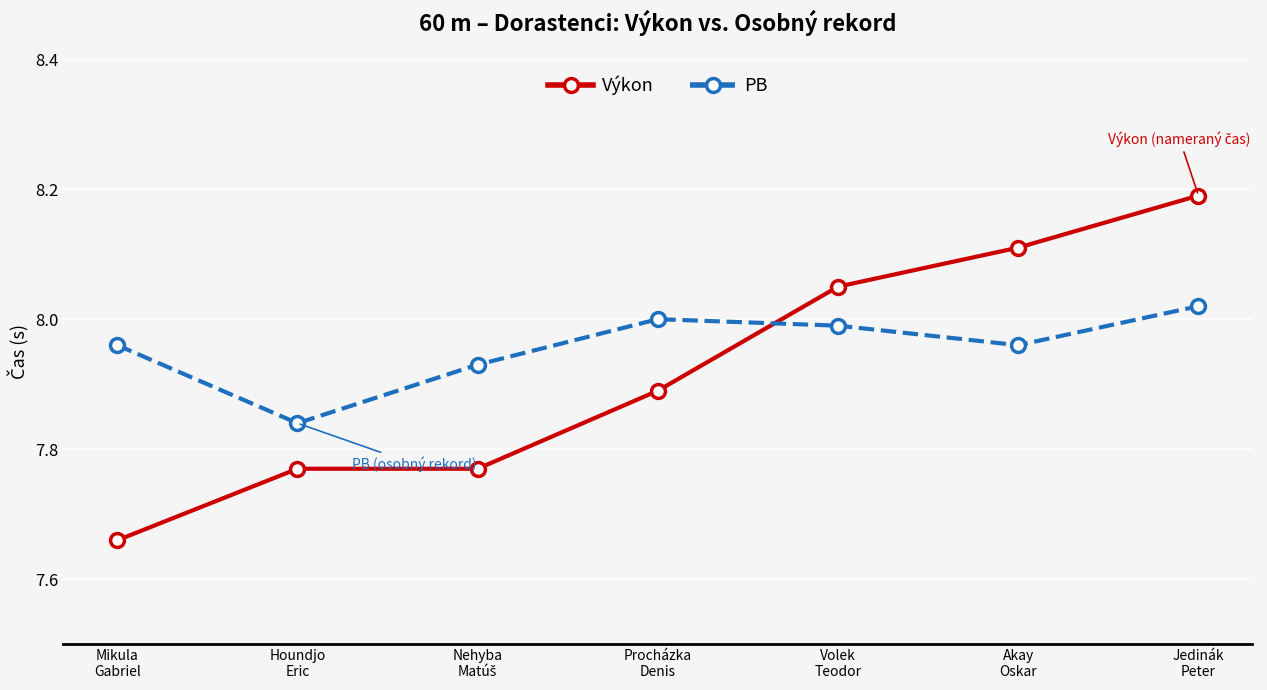

Which series has the widest spread of values?

Výkon